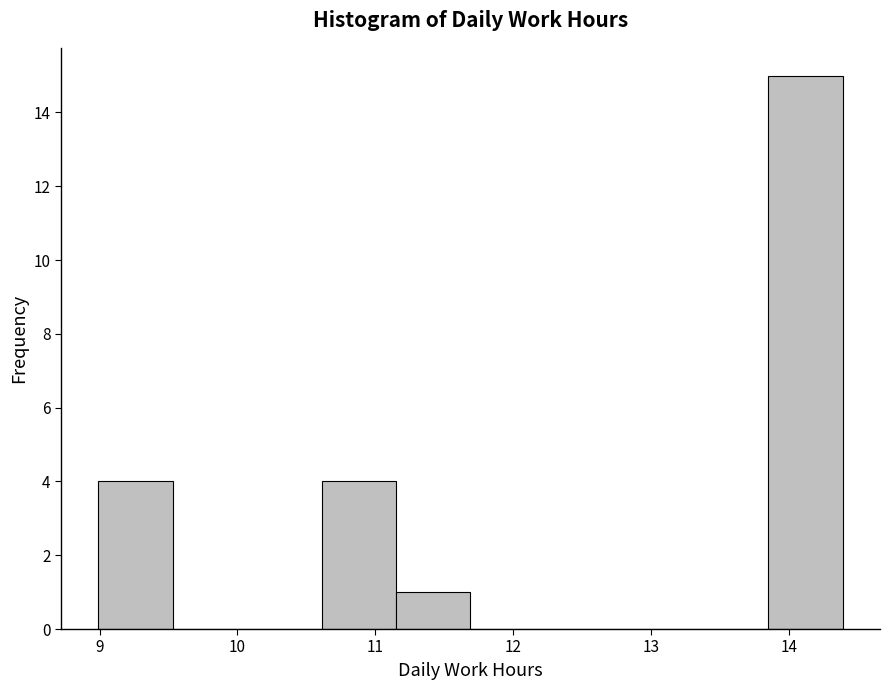

Over which range of the x-axis is the bar tallest?

13.85 to 14.39